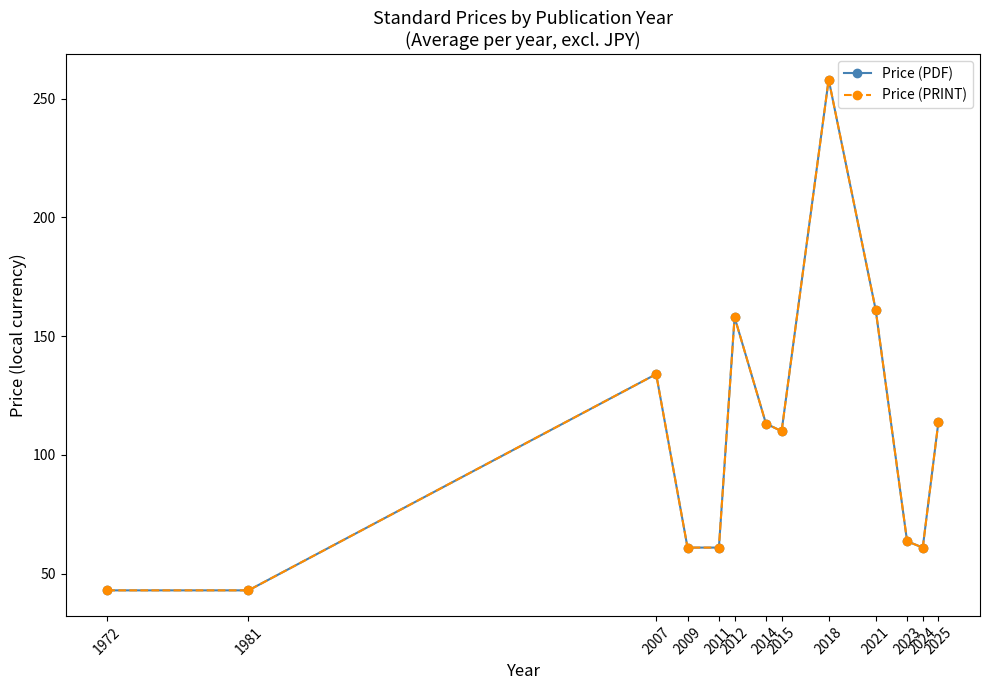

What is the value of the Price (PDF) point at the 5th from the left?

61.0